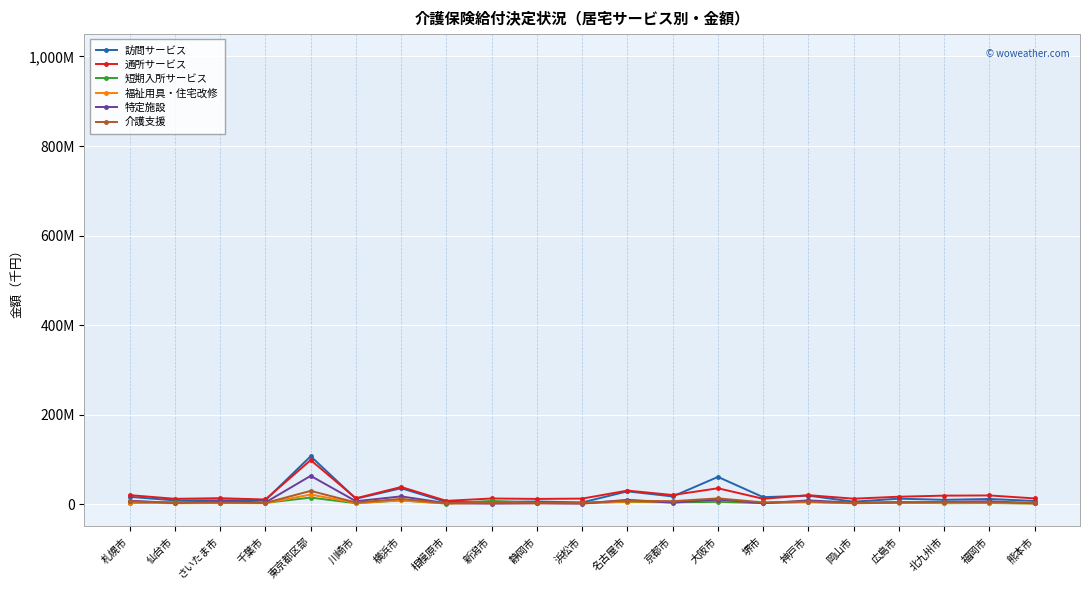

What are all the series names shown in the legend?

訪問サービス, 通所サービス, 短期入所サービス, 福祉用具・住宅改修, 特定施設, 介護支援